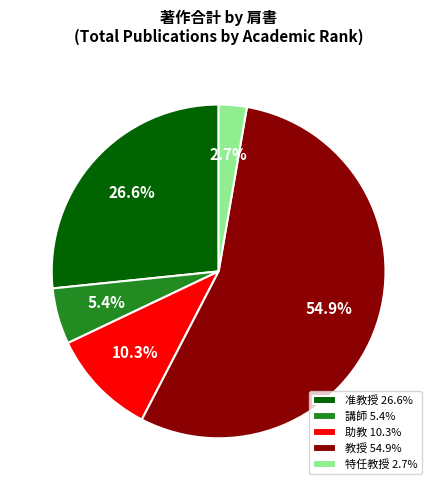

Count the number of slices in the pie.

5